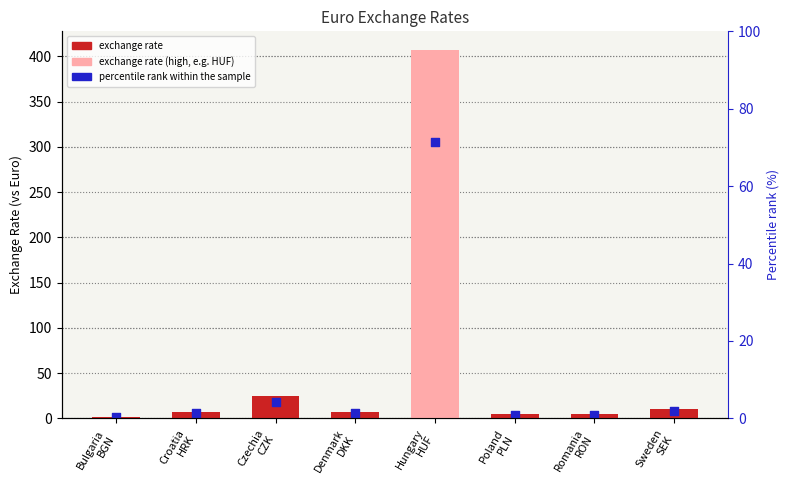

Which series has the largest total across all categories?

exchange rate